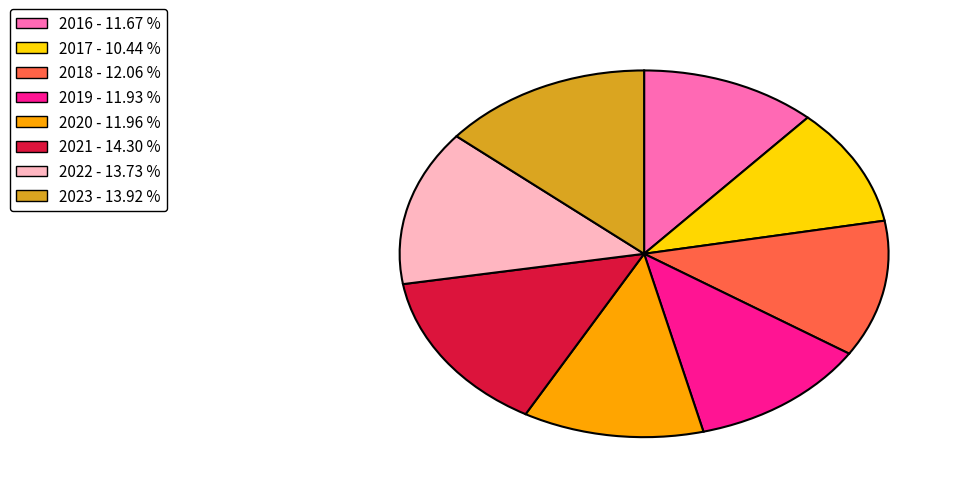

How many slices are in this pie chart?

8